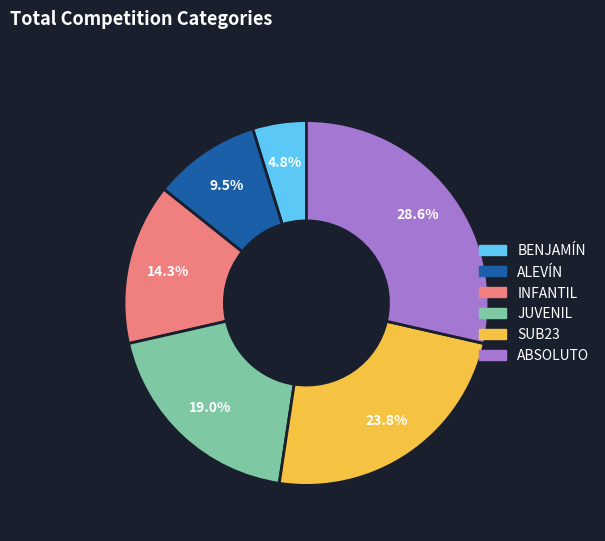

Does any single category account for the majority?

No